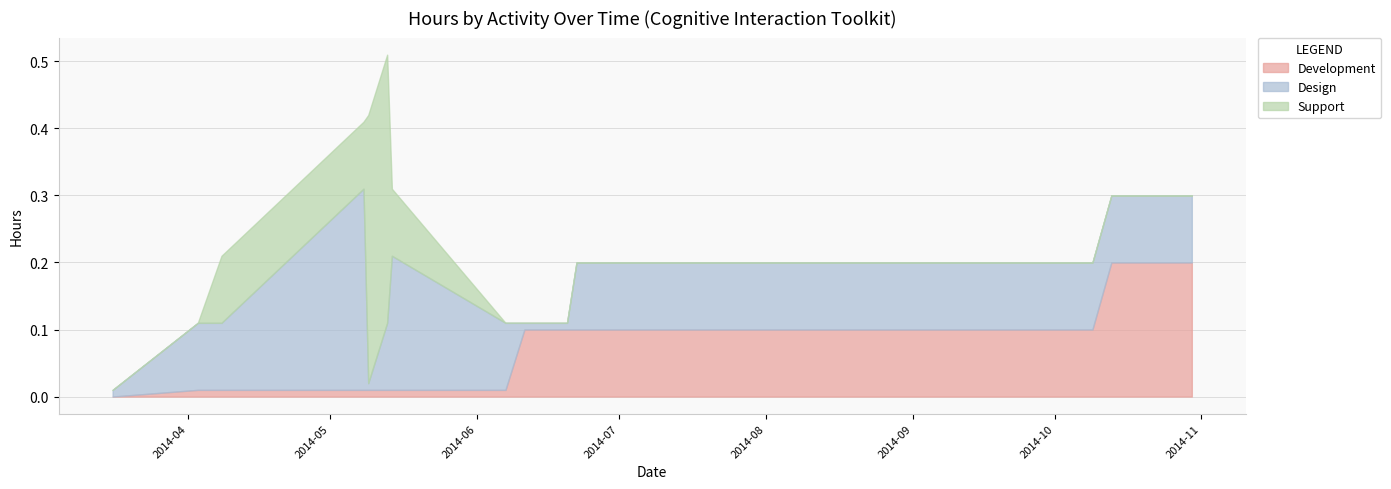

Which series has the widest spread of values?

Support